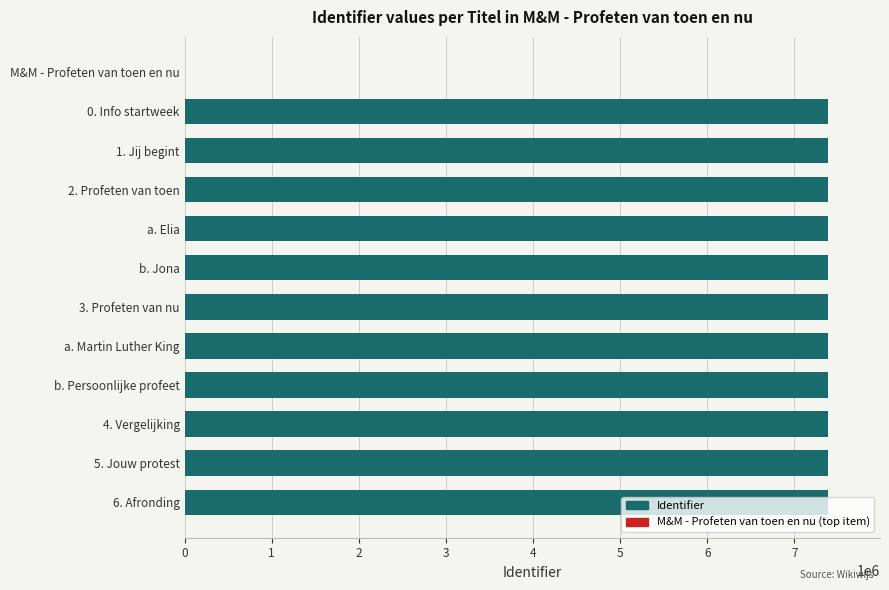

Approximately how many times larger is the value at 5. Jouw protest compared to b. Persoonlijke profeet?

1.0